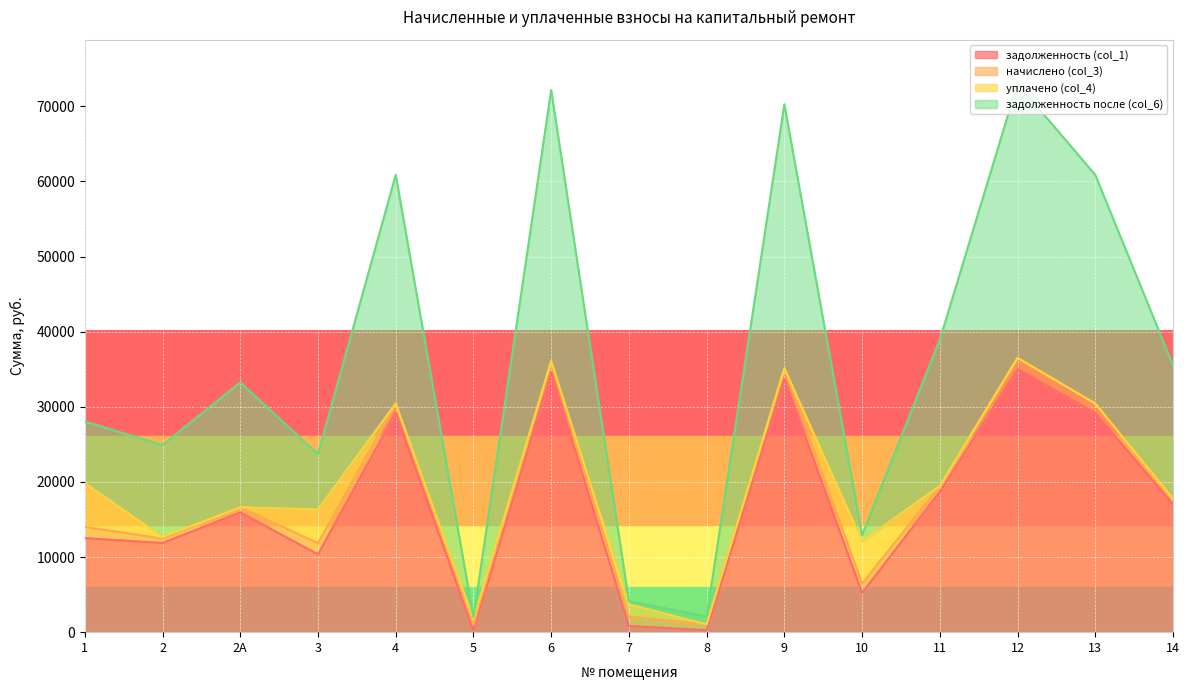

The задолженность после (col_6) series shows 54118.5 at 6. True or false?

False